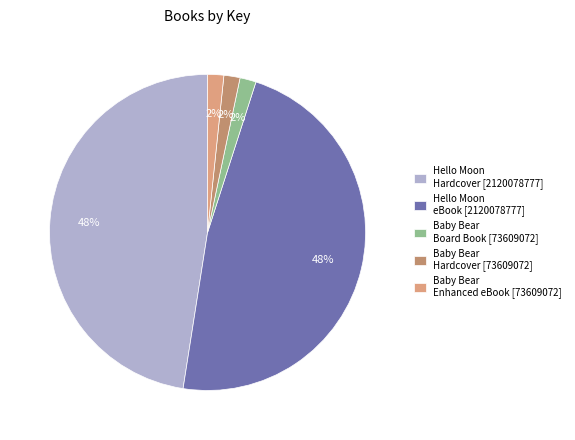

Is there a majority slice in this chart?

No